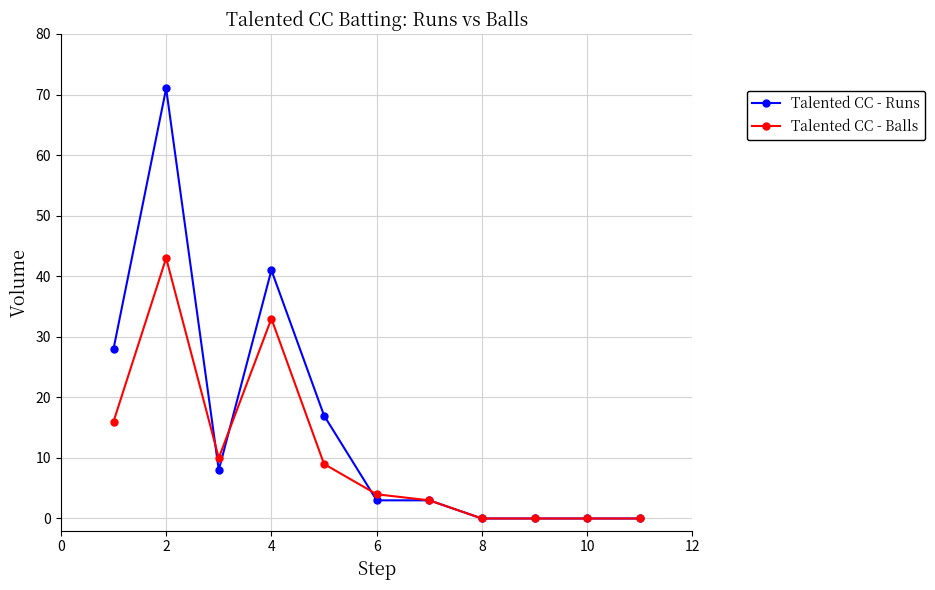

Count the number of data series in this chart.

2